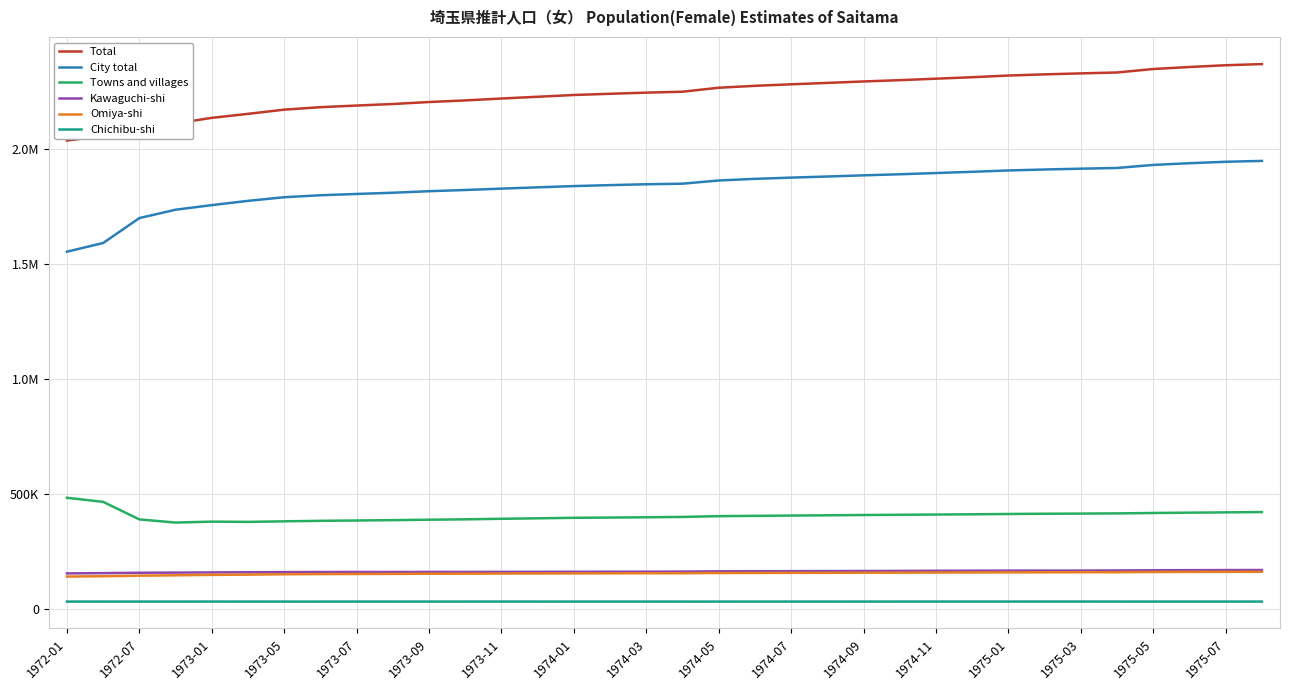

True or false: Kawaguchi-shi and Total cross at least once.

False